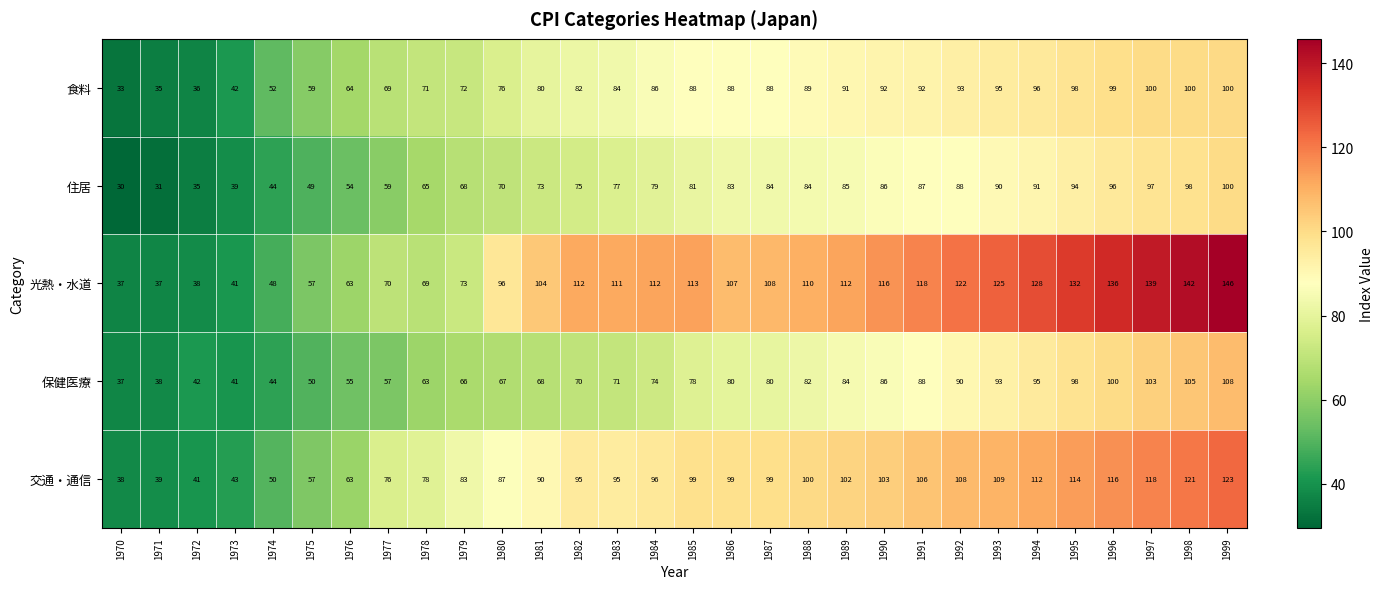

At how many categories does at least one series exceed 120?

8